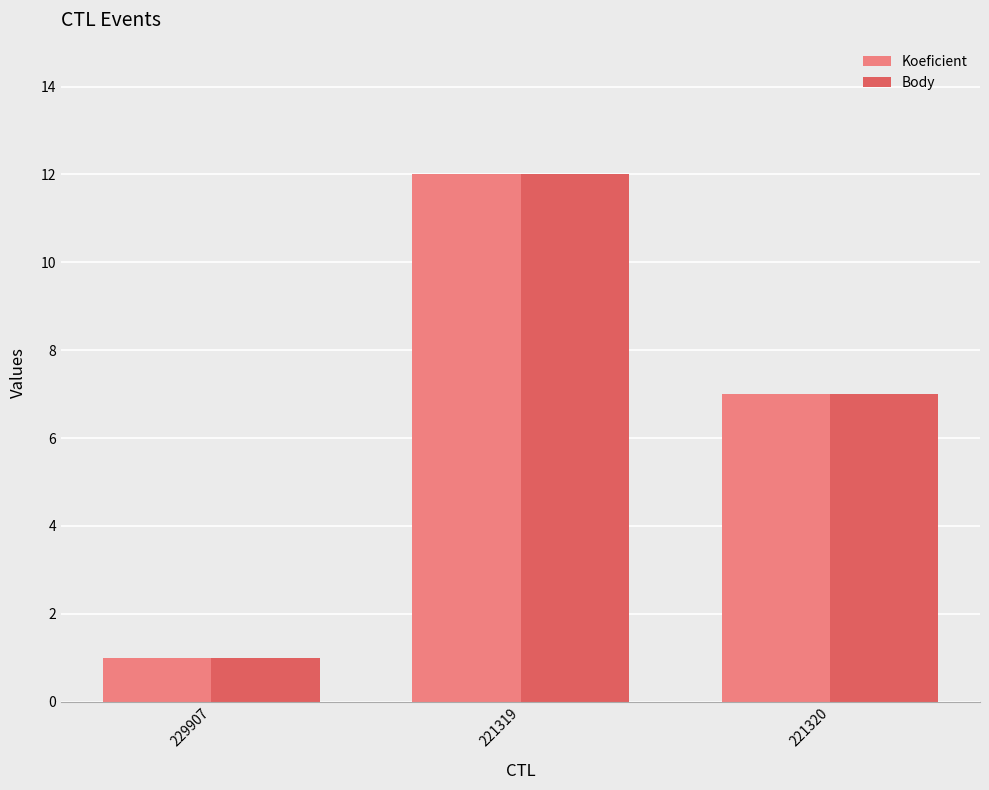

Count the number of data series in this chart.

2